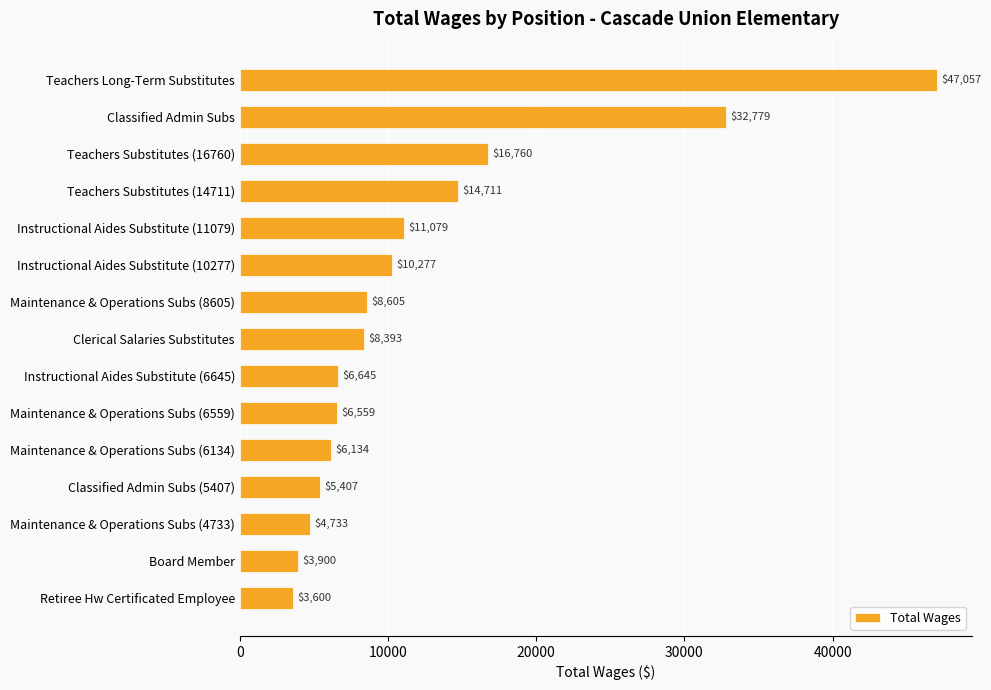

How many values are below 8393?

7